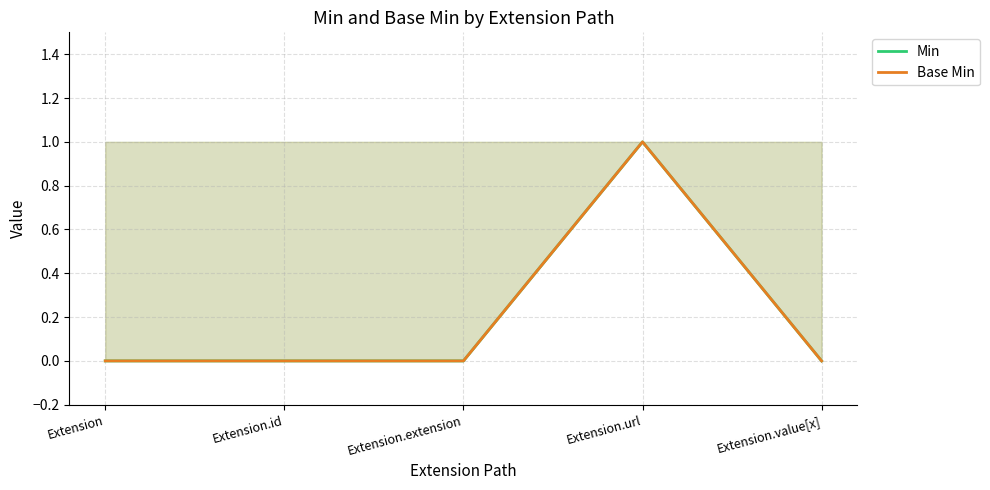

True or false: Min and Base Min intersect in this chart.

False